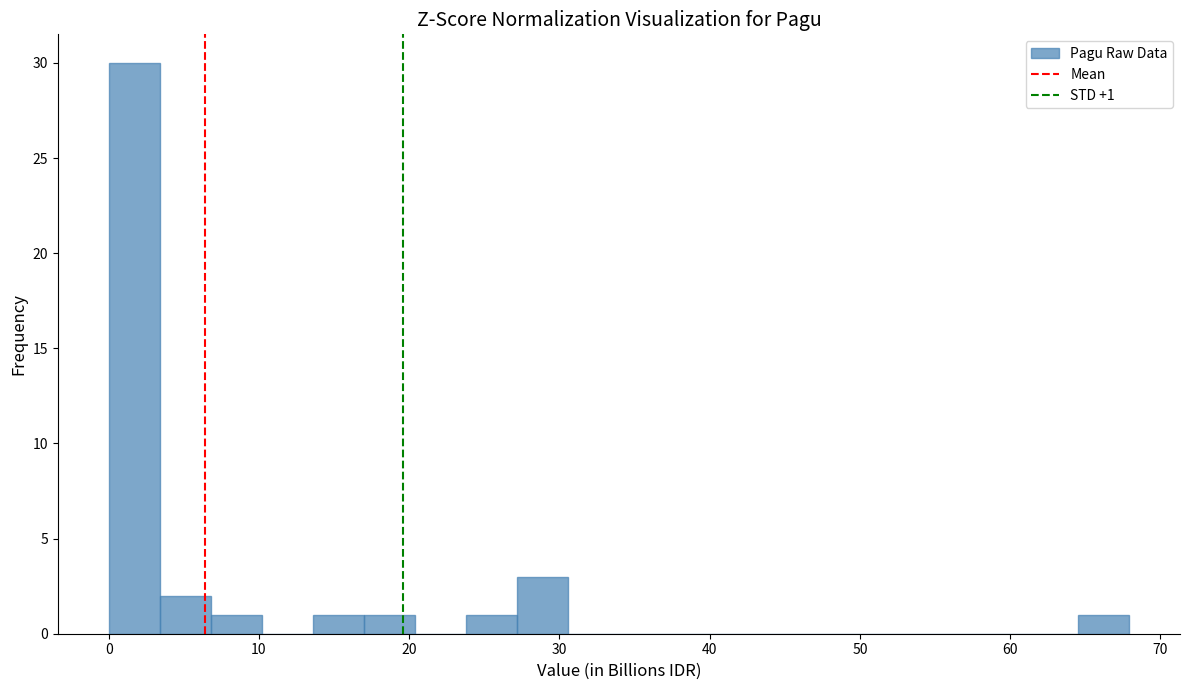

Read against the x-axis, roughly where is the centre of the tallest bar?

2